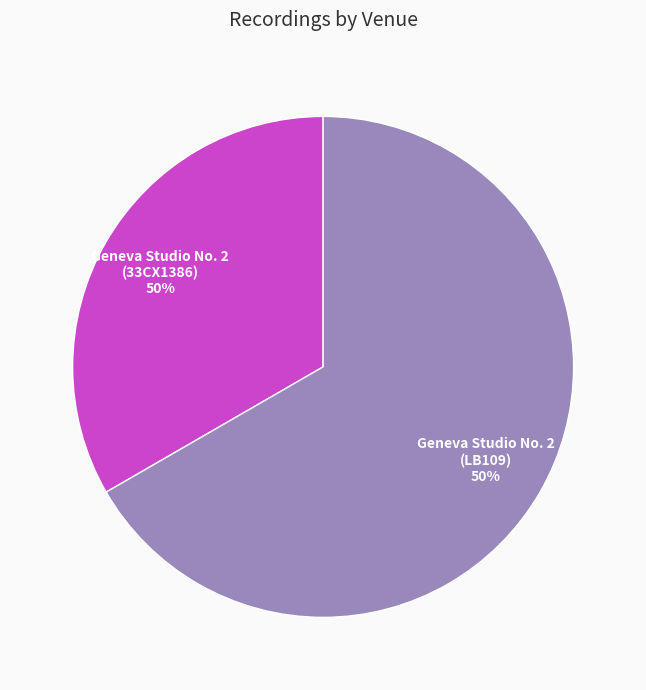

Which slice is the largest?

Geneva, Radio Geneva Studio No. 2 (LB109)